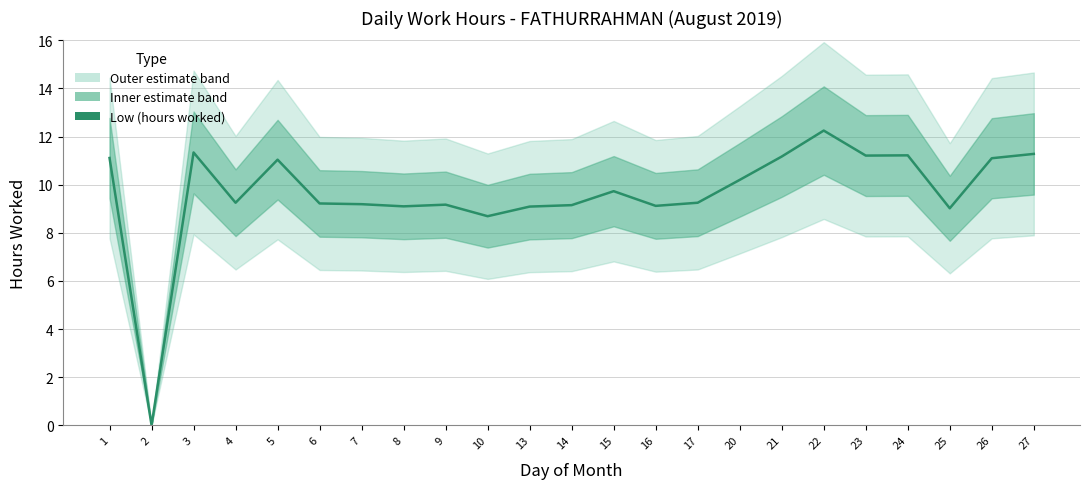

True or false: the data shows 17.9 at 3.

False